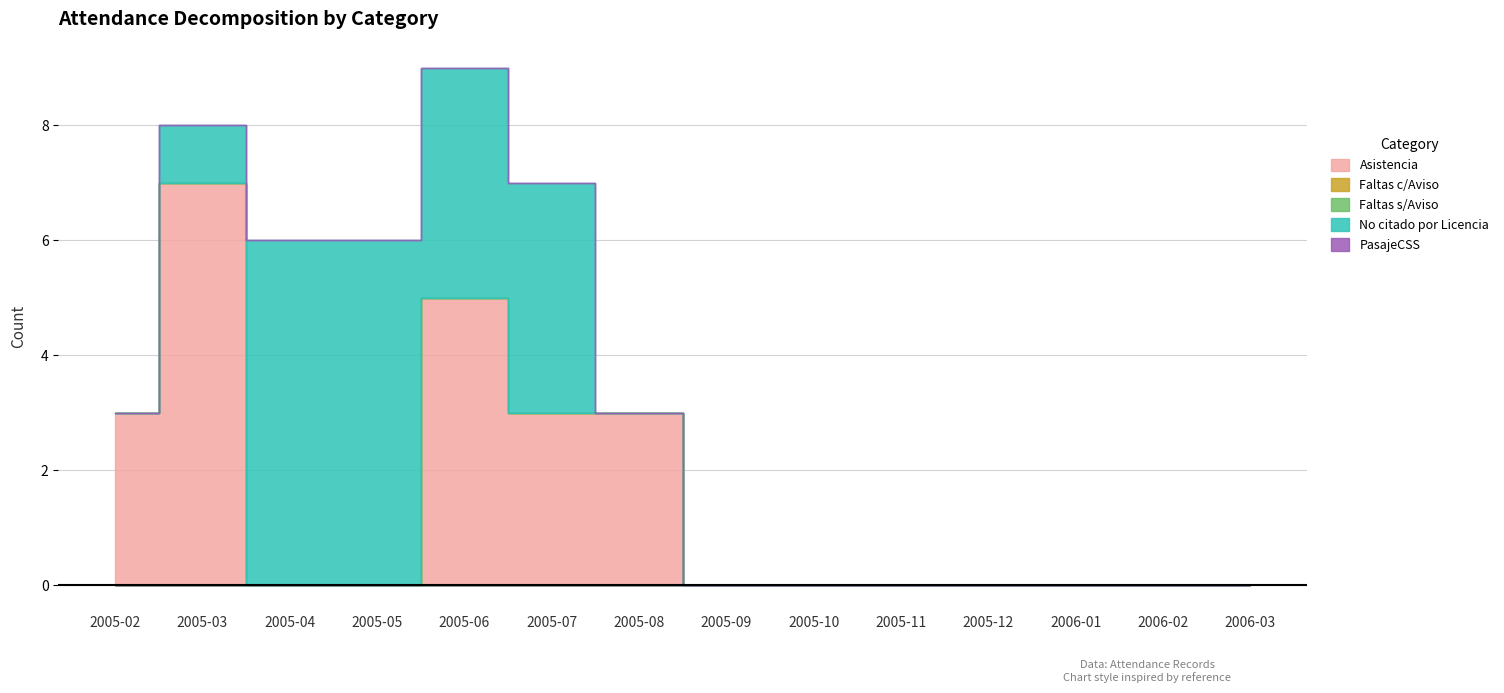

What is the difference between the No citado por Licencia values at 2005-05 and 2006-01?

6